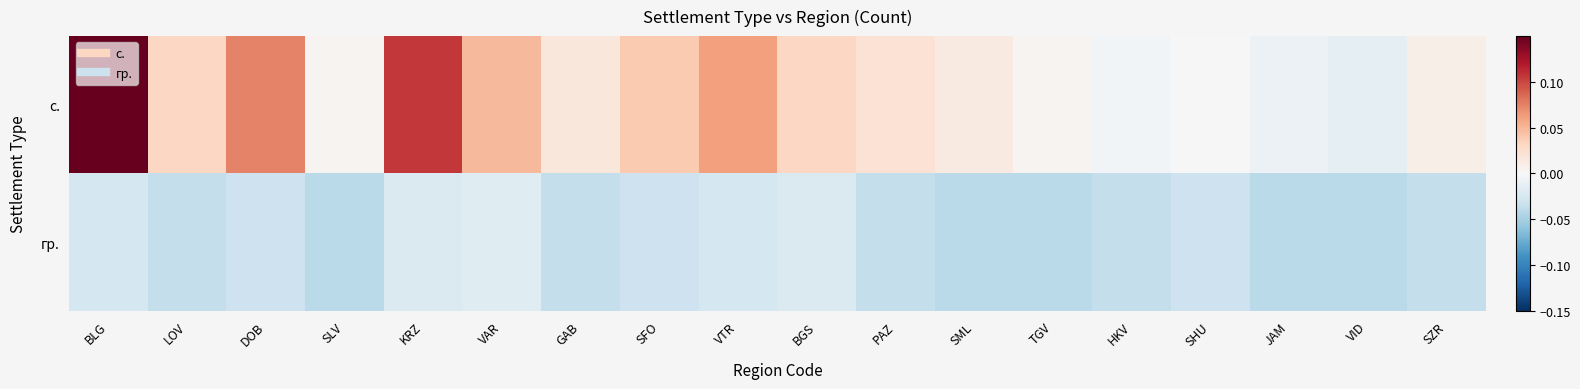

Between SFO and VAR, which is larger?

VAR